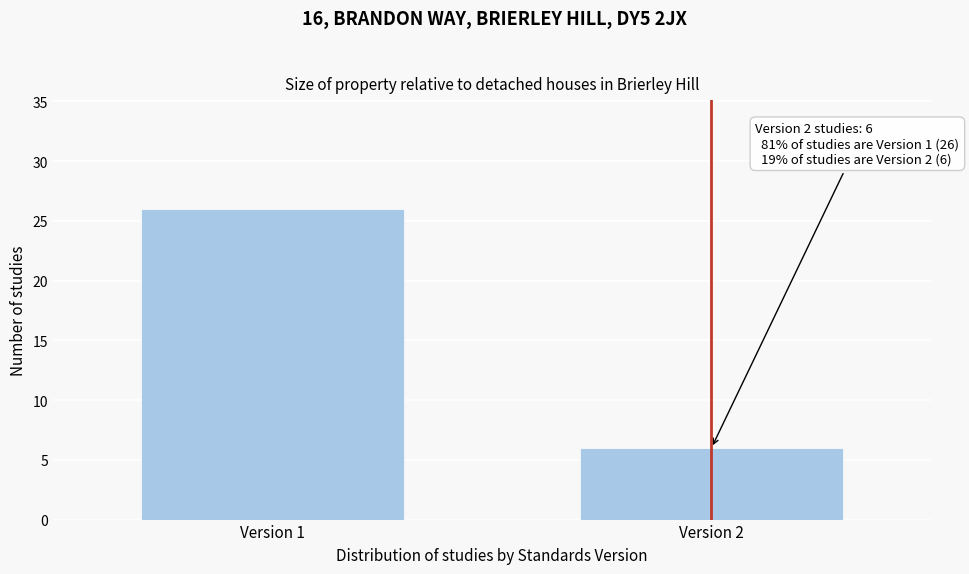

Reading left to right, transcribe all the data shown in this chart.

26	6